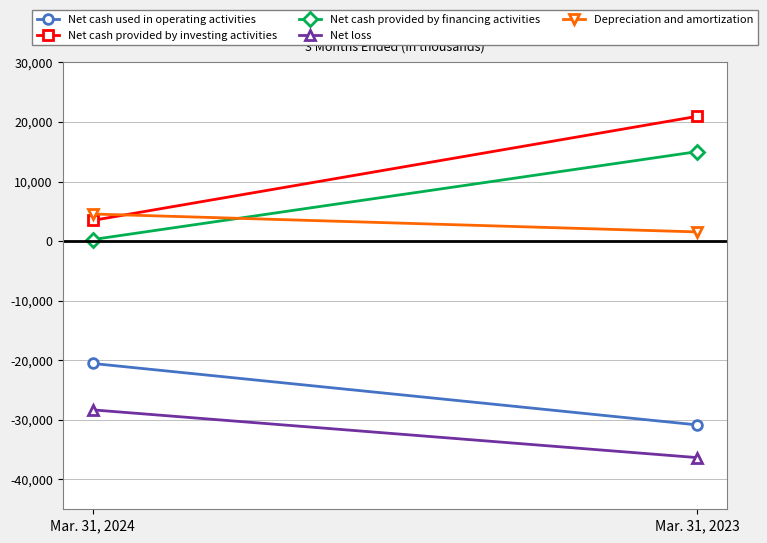

What are all the series names shown in the legend?

Net cash used in operating activities, Net cash provided by investing activities, Net cash provided by financing activities, Net loss, Depreciation and amortization